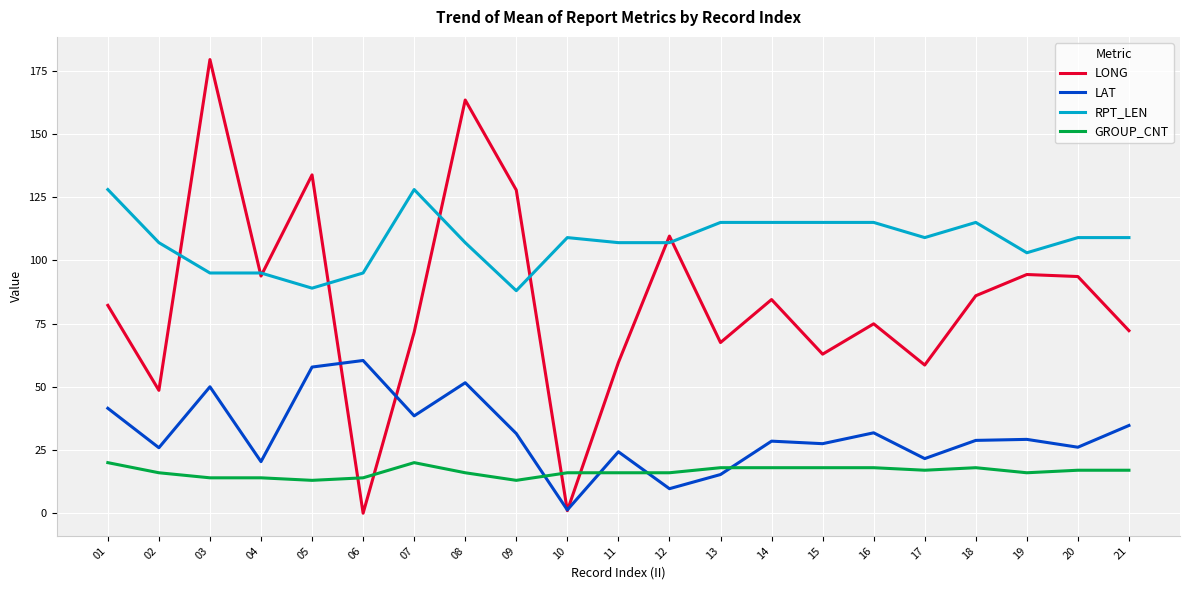

What is the average value of the LAT series?

31.3